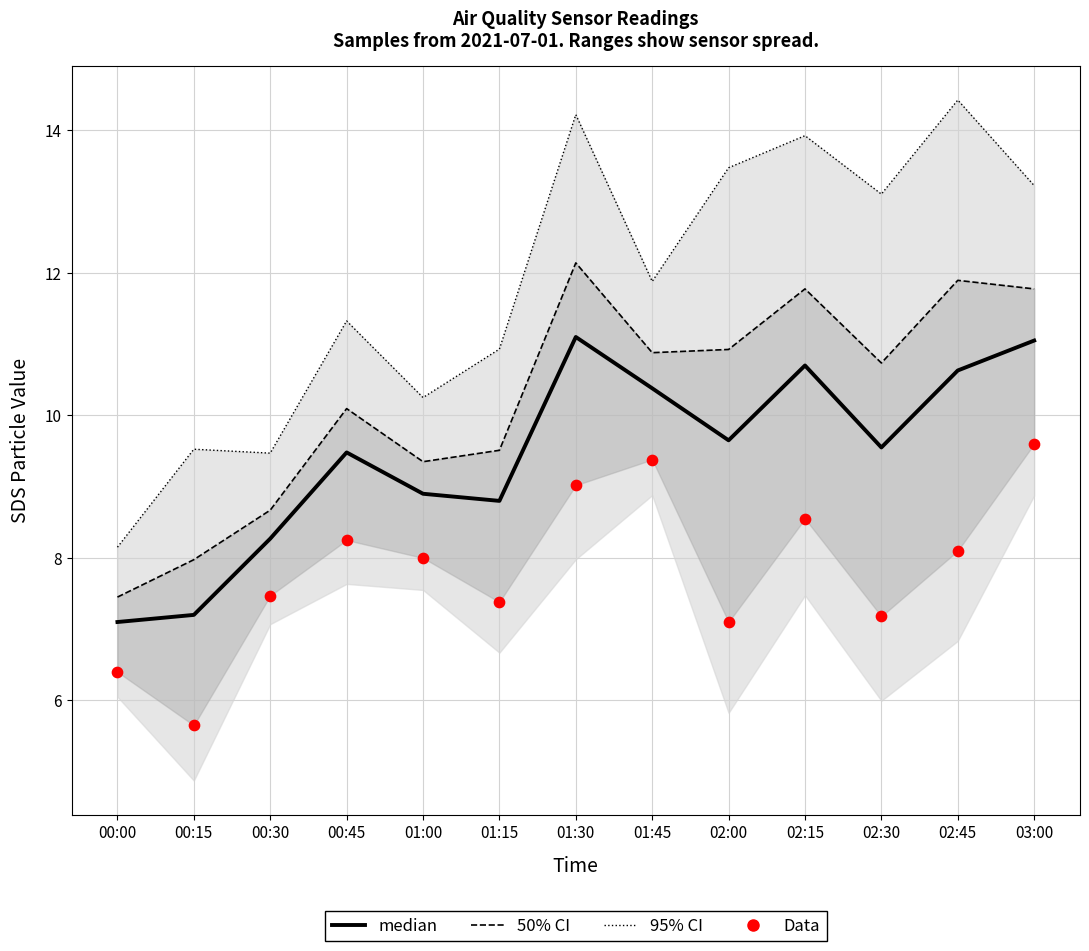

Is the value of median at 02:45 greater than the value of 50% CI at 01:15?

Yes